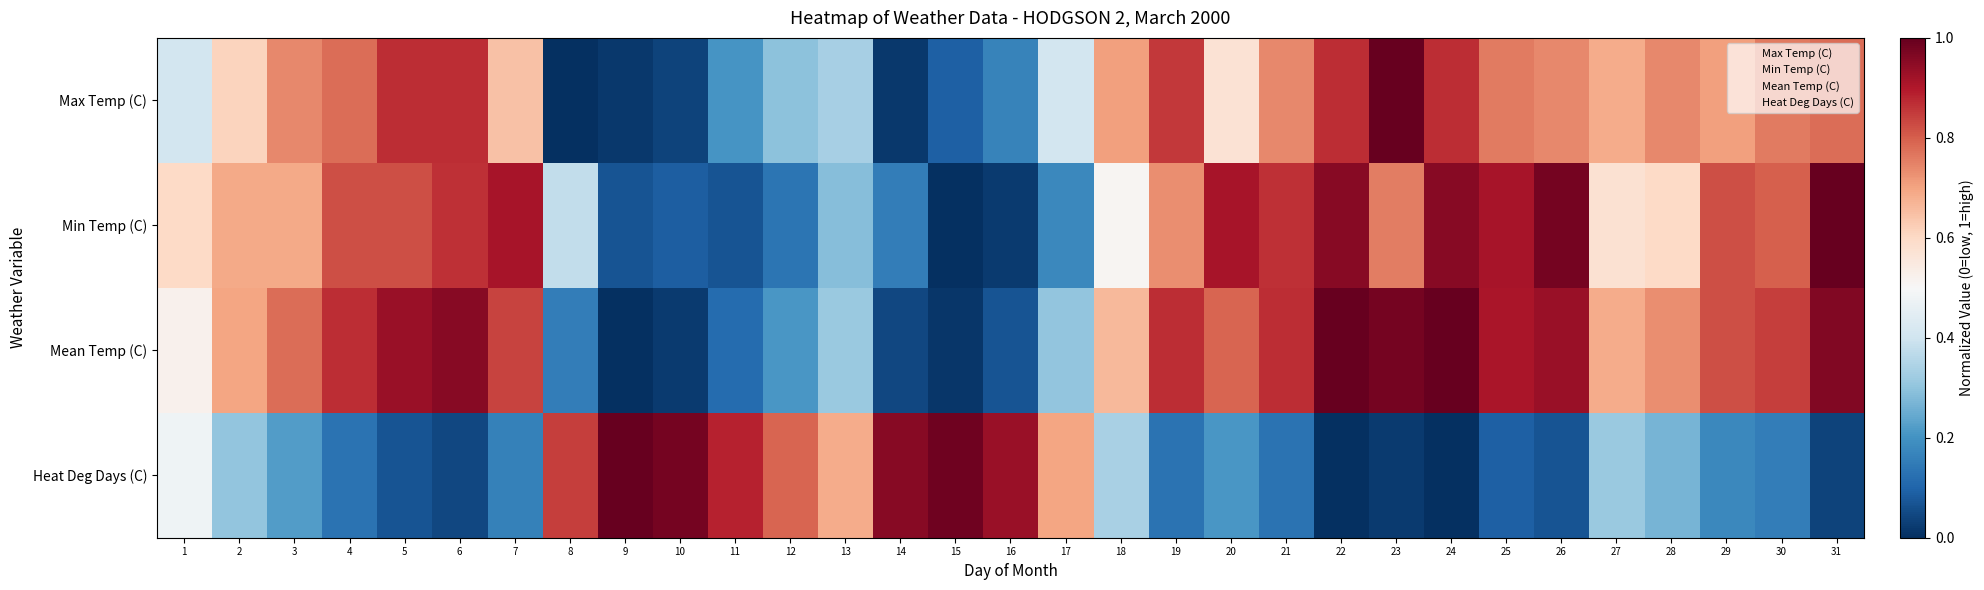

How many series are shown in this chart?

4